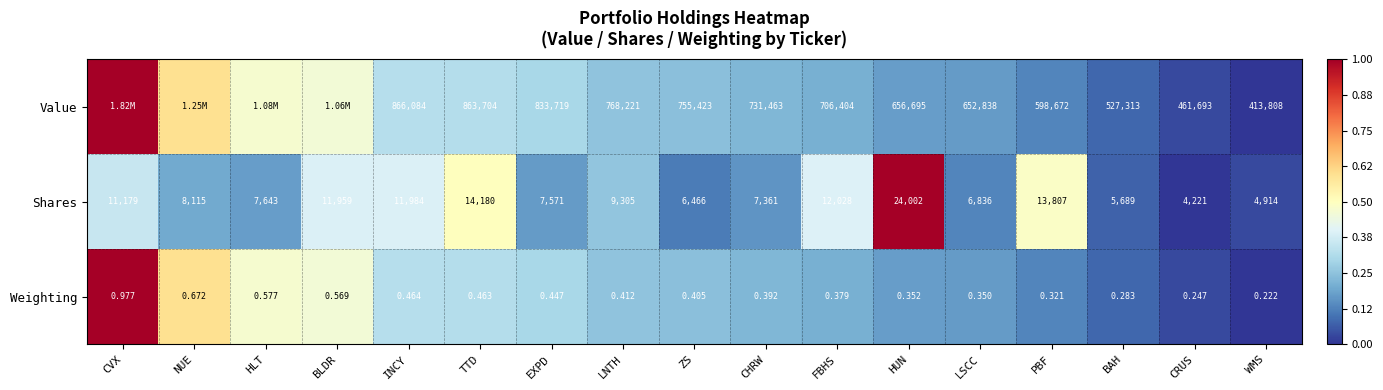

Rank the categories by Weighting value from lowest to highest.

WMS, CRUS, BAH, PBF, LSCC, HUN, FBHS, CHRW, ZS, LNTH, EXPD, TTD, INCY, BLDR, HLT, NUE, CVX